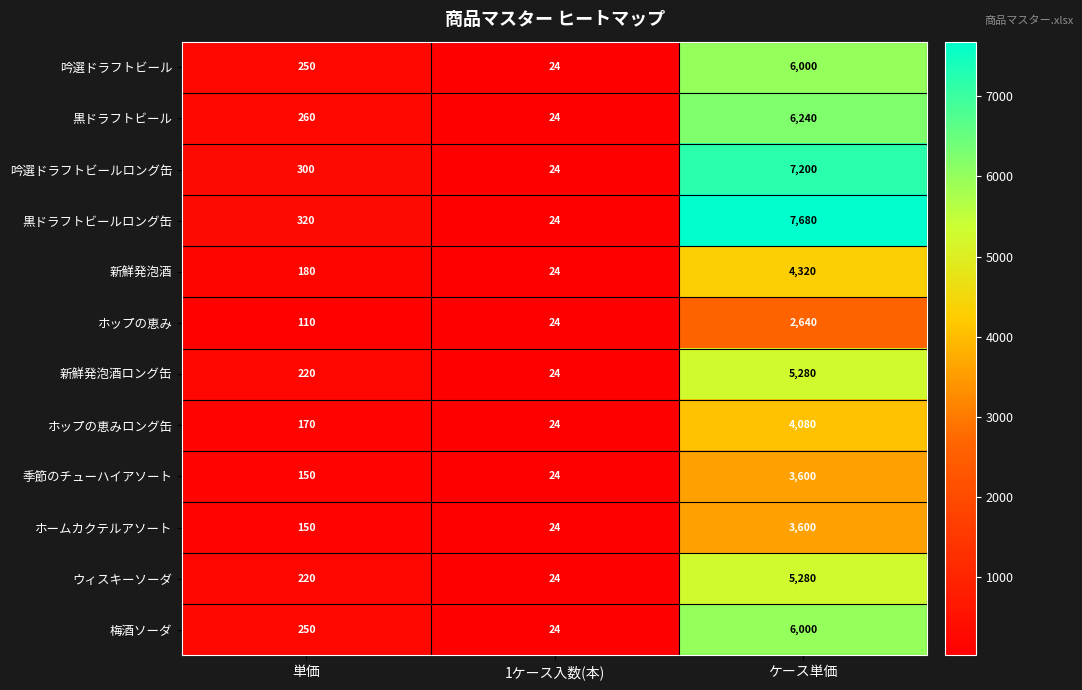

At which label is ウィスキーソーダ closest to 2652?

単価